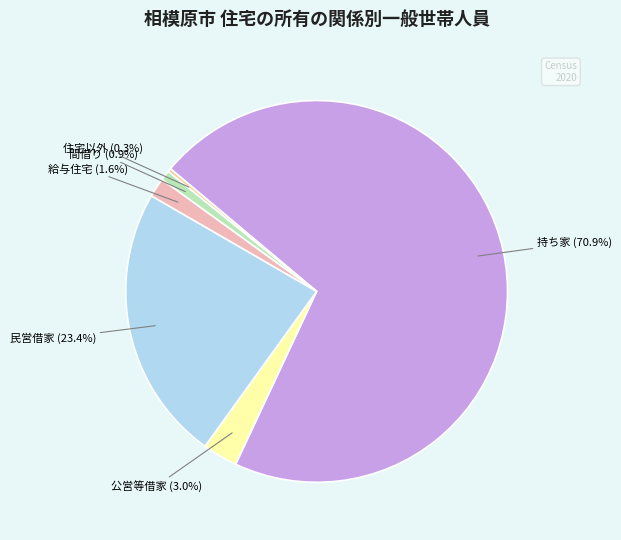

Which category has the smallest portion of the pie?

住宅以外